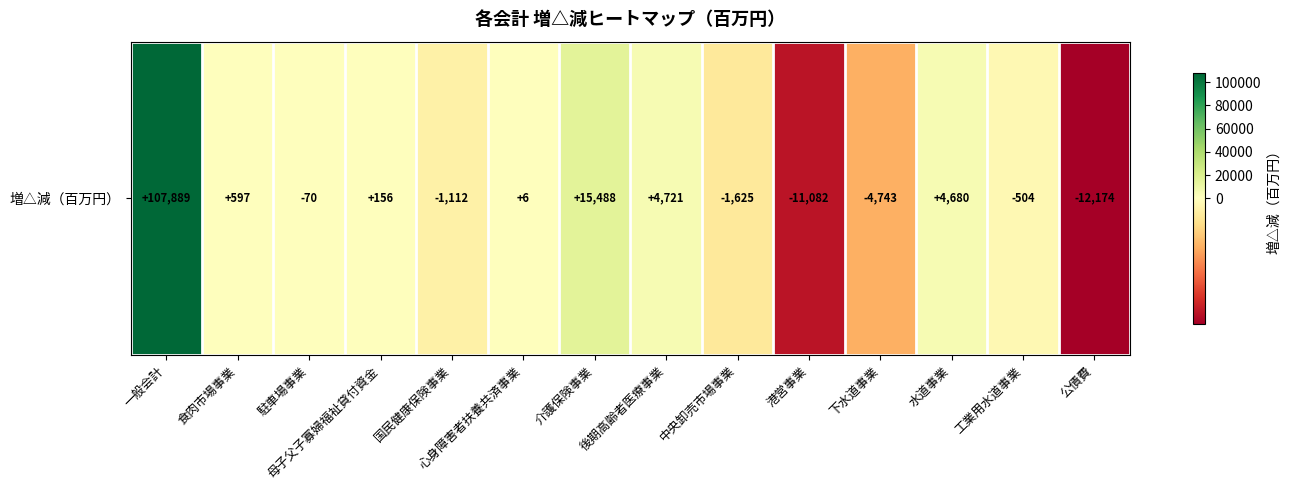

What is the difference between the maximum and second lowest values?

118971